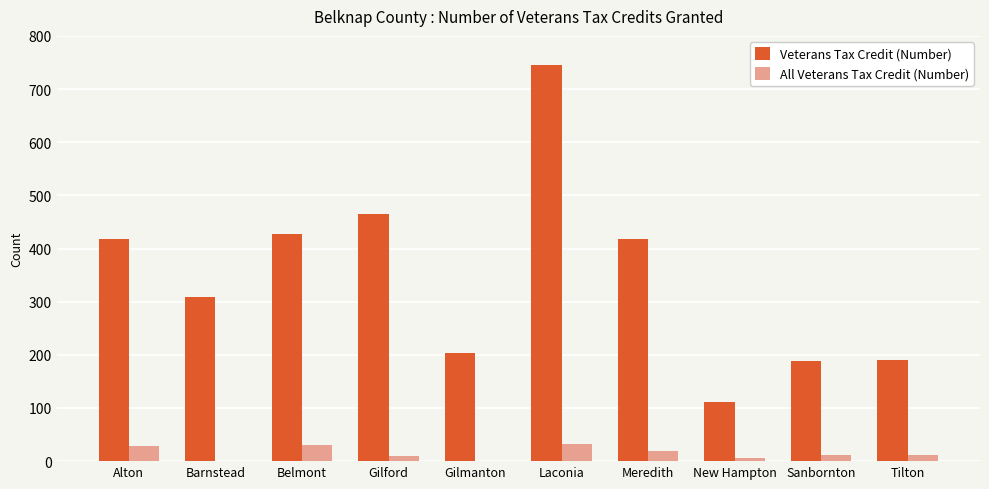

Is the value of All Veterans Tax Credit (Number) at Alton greater than the value of Veterans Tax Credit (Number) at Belmont?

No